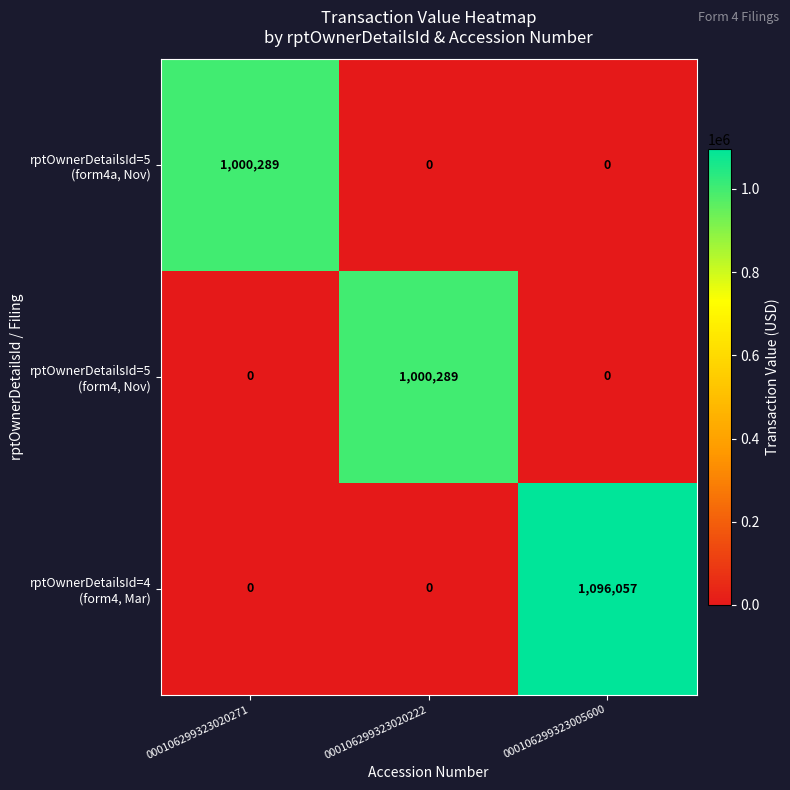

What is the spread (max minus min) of values at 000106299323005600?

1096057